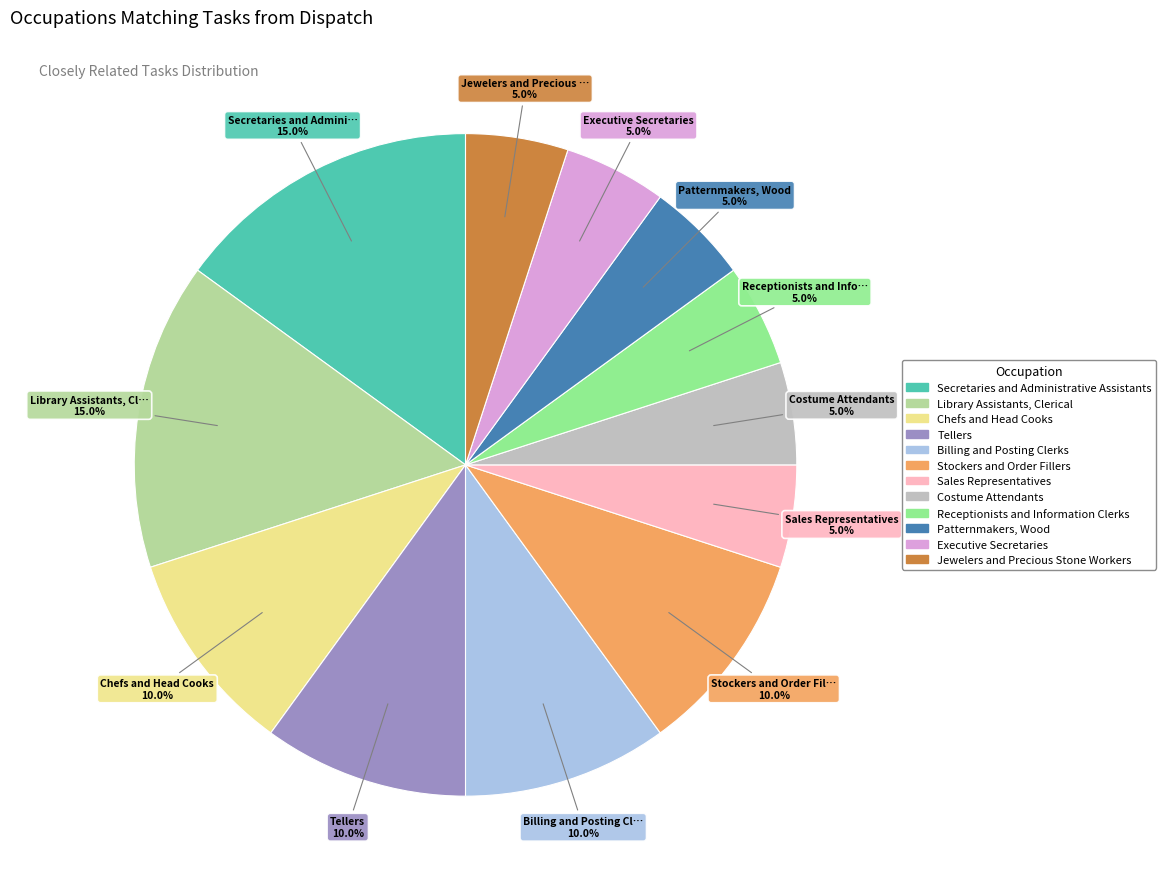

Combined, do Billing and Posting Clerks and Costume Attendants account for over 50%?

No